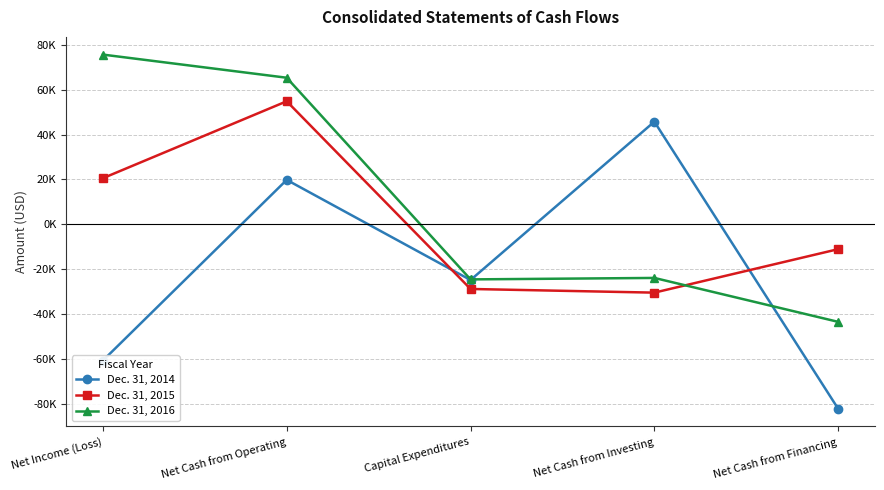

Rank the series at Net Cash from Operating from lowest to highest value.

Dec. 31, 2014, Dec. 31, 2015, Dec. 31, 2016